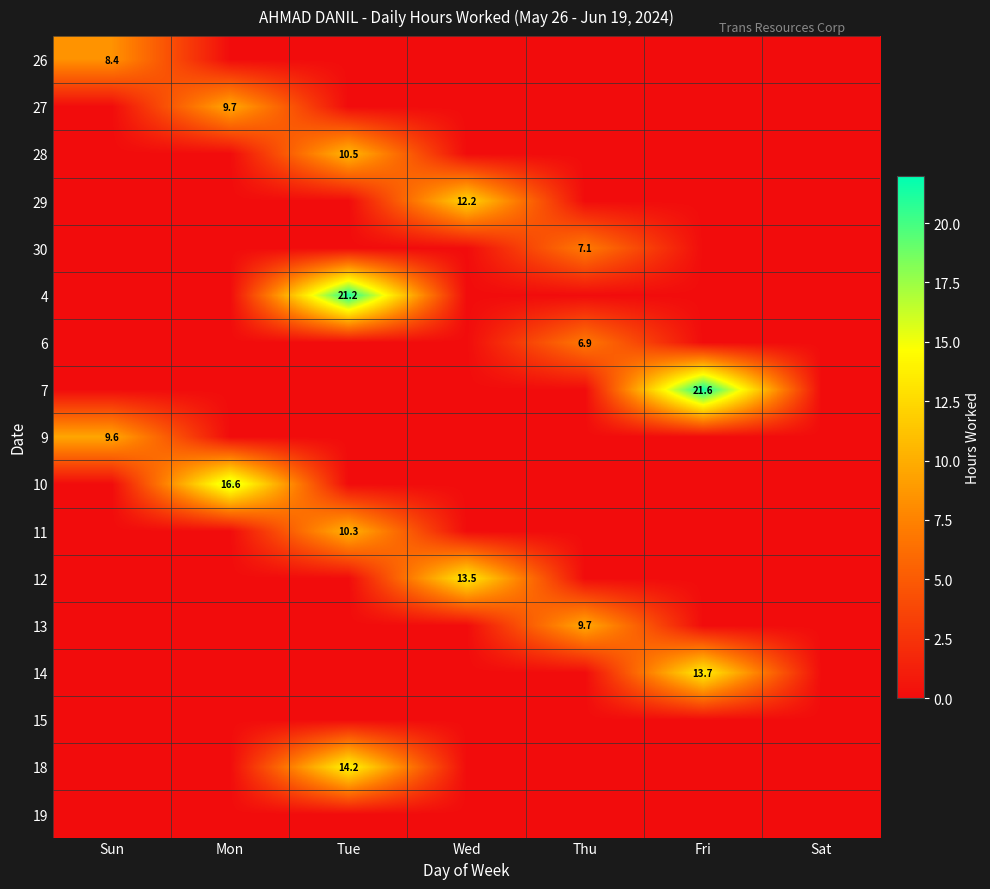

What is the sum of the 30 values at Mon and Thu?

7.1